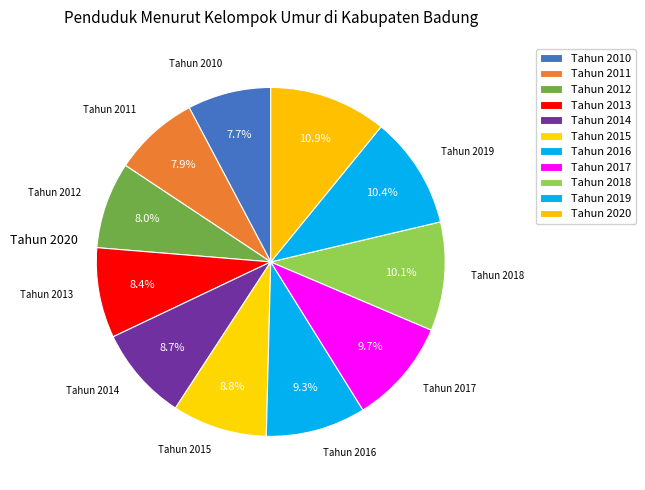

Rank the categories by value from highest to lowest.

Tahun 2020, Tahun 2019, Tahun 2018, Tahun 2017, Tahun 2016, Tahun 2015, Tahun 2014, Tahun 2013, Tahun 2012, Tahun 2011, Tahun 2010